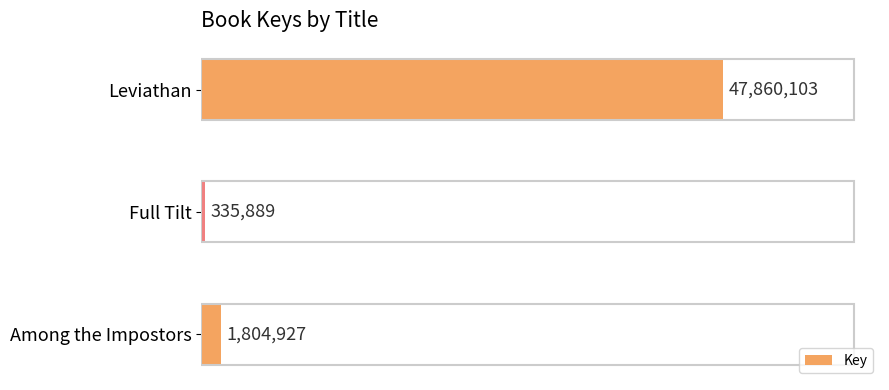

List the labels in order of value, smallest first.

Full Tilt, Among the Impostors, Leviathan